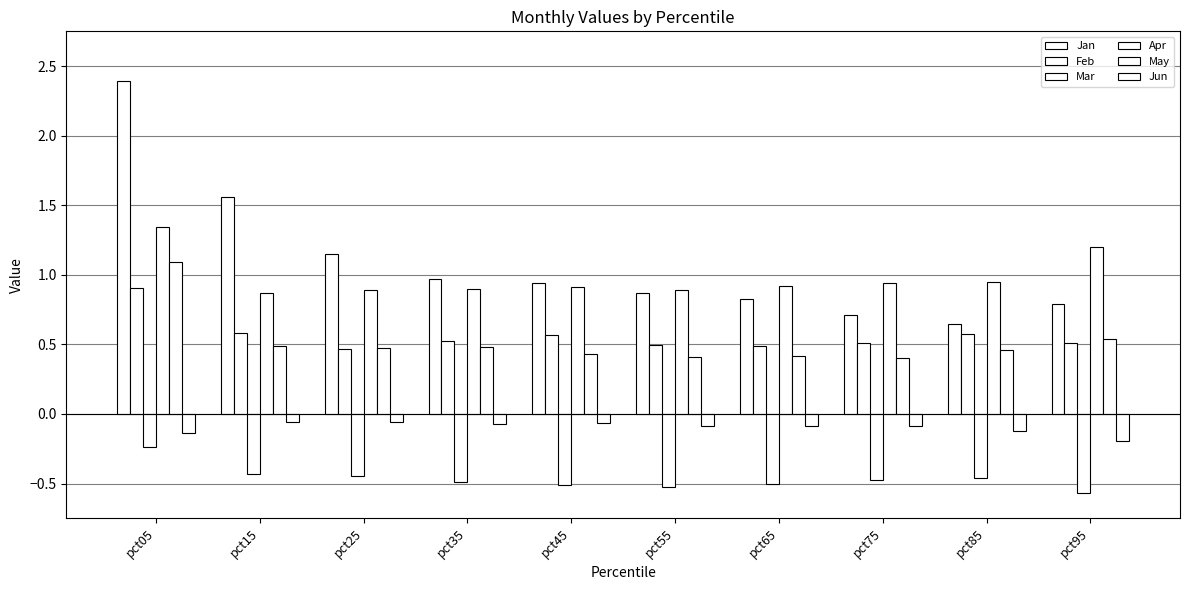

Reading left to right, transcribe all the data shown in this chart.

Jan: 2.4	1.6	1.1	1.0	0.9	0.9	0.8	0.7	0.6	0.8
Feb: 0.9	0.6	0.5	0.5	0.6	0.5	0.5	0.5	0.6	0.5
Mar: -0.2	-0.4	-0.4	-0.5	-0.5	-0.5	-0.5	-0.5	-0.5	-0.6
Apr: 1.3	0.9	0.9	0.9	0.9	0.9	0.9	0.9	0.9	1.2
May: 1.1	0.5	0.5	0.5	0.4	0.4	0.4	0.4	0.5	0.5
Jun: -0.1	-0.1	-0.1	-0.1	-0.1	-0.1	-0.1	-0.1	-0.1	-0.2